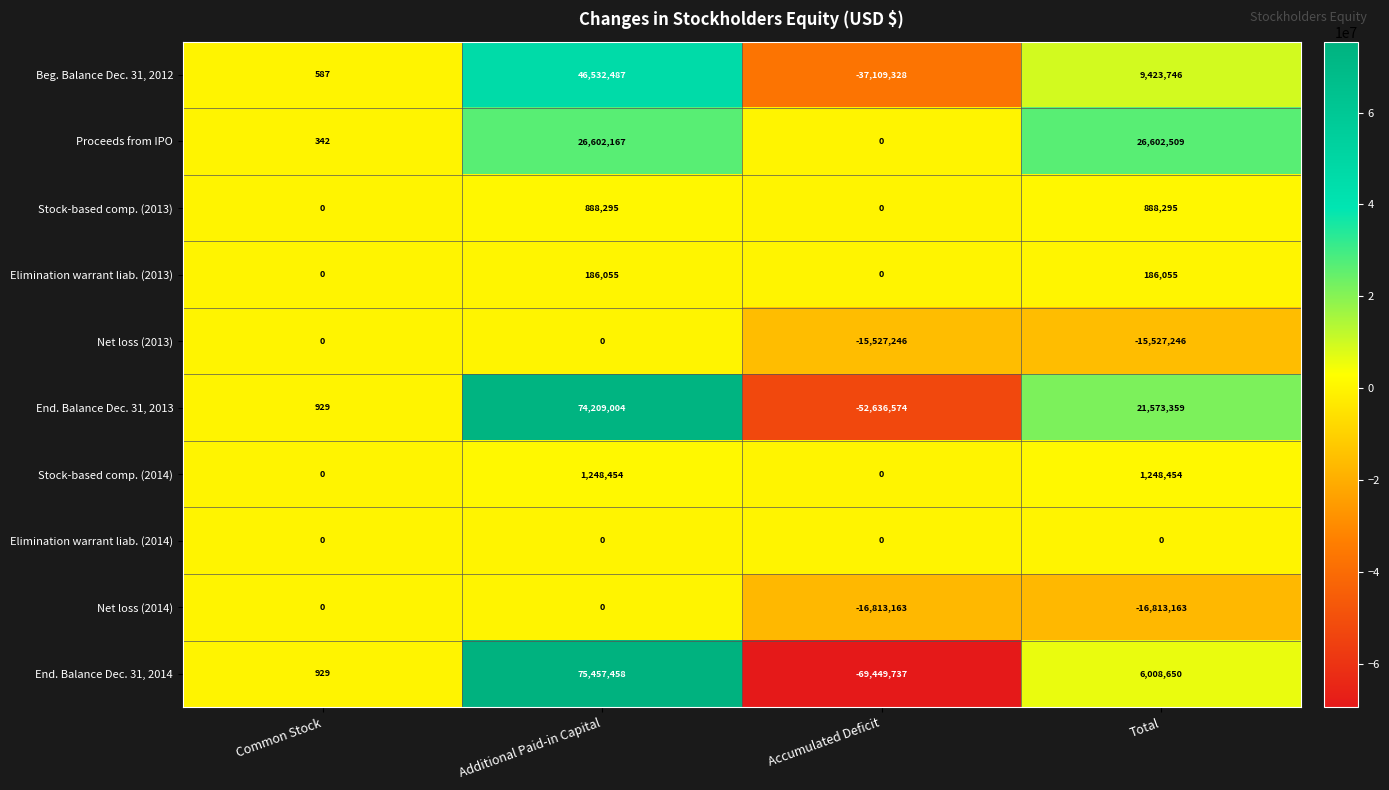

Rank the categories by Beg. Balance Dec. 31, 2012 value from lowest to highest.

Accumulated Deficit, Common Stock, Total, Additional Paid-in Capital